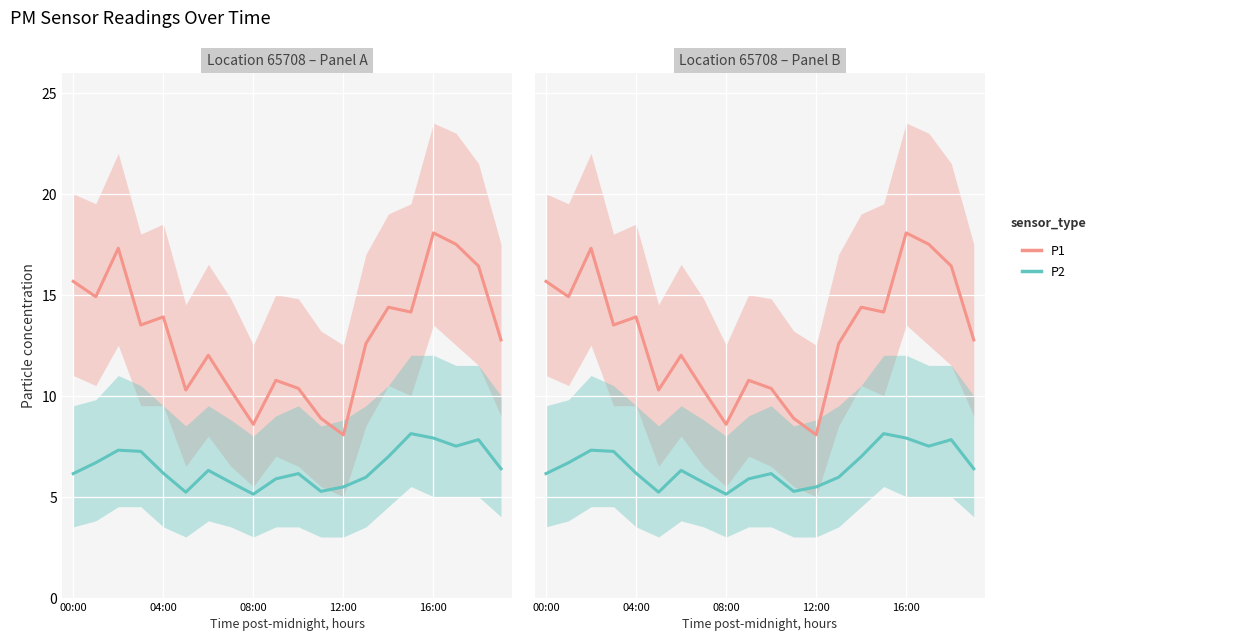

What is the minimum value shown in the chart?

5.1